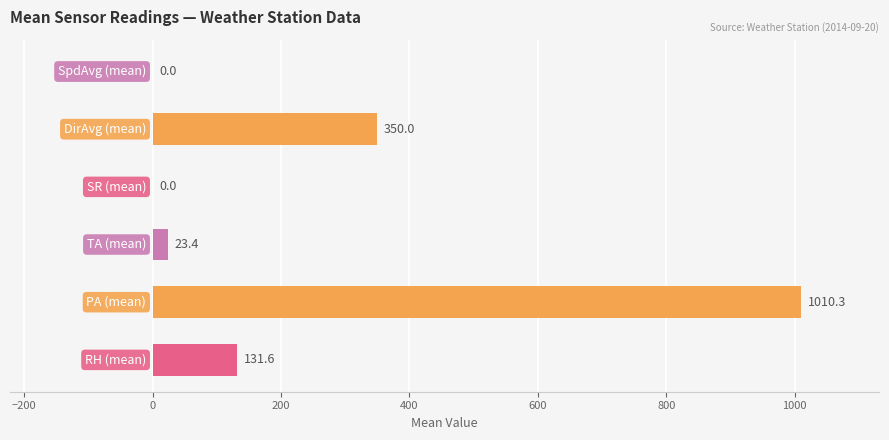

What is the sum of all values?

1515.3